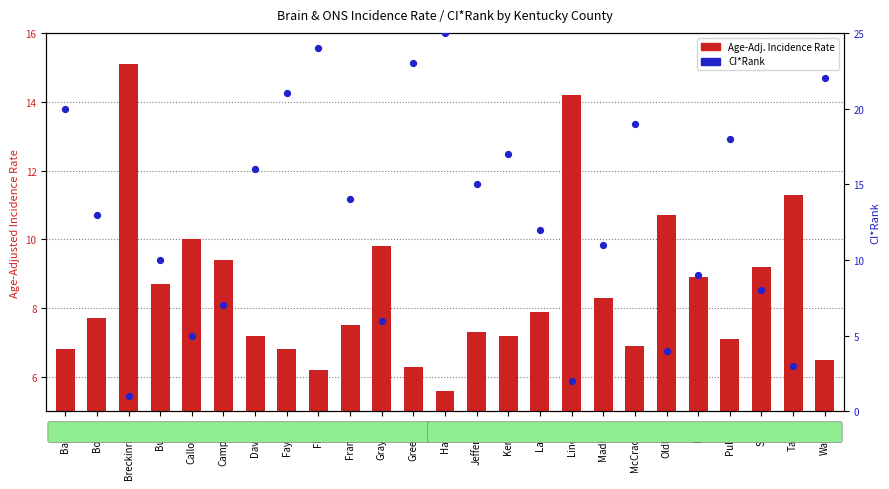

Which series reaches the minimum Y coordinate?

CI*Rank